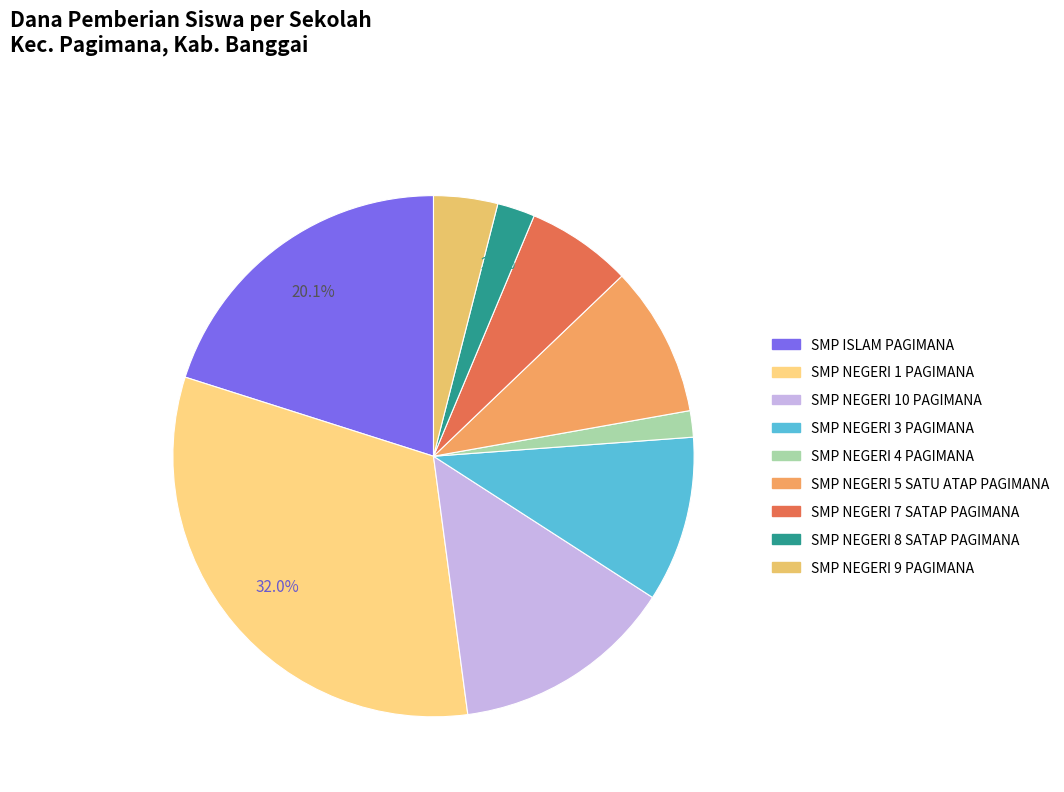

To the nearest percent, what is the combined percentage of SMP NEGERI 3 PAGIMANA and SMP NEGERI 4 PAGIMANA?

12%